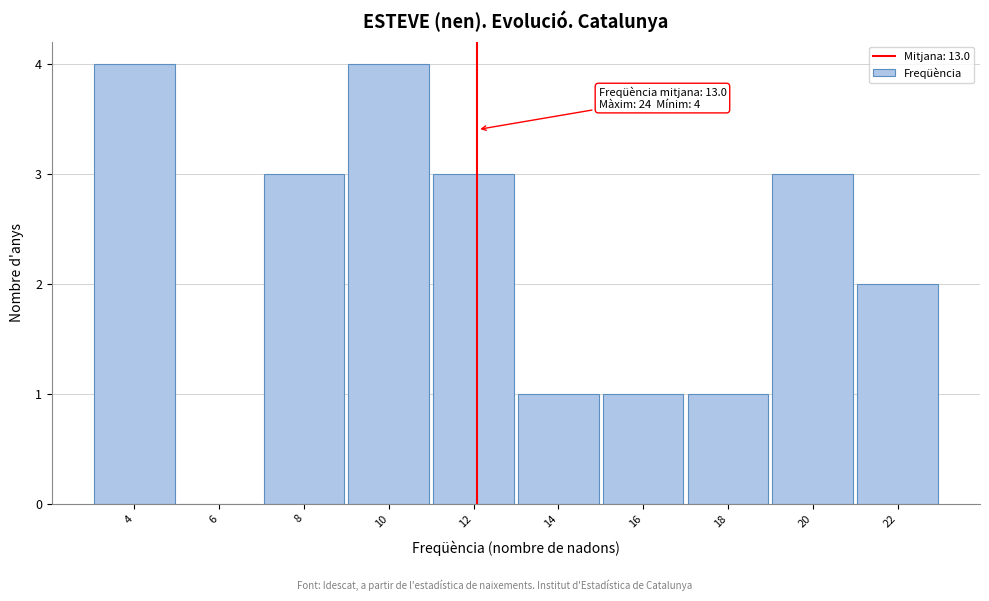

Reading left to right, extract all data points from this chart.

4=4	6=0	8=3	10=4	12=3	14=1	16=1	18=1	20=3	22=2